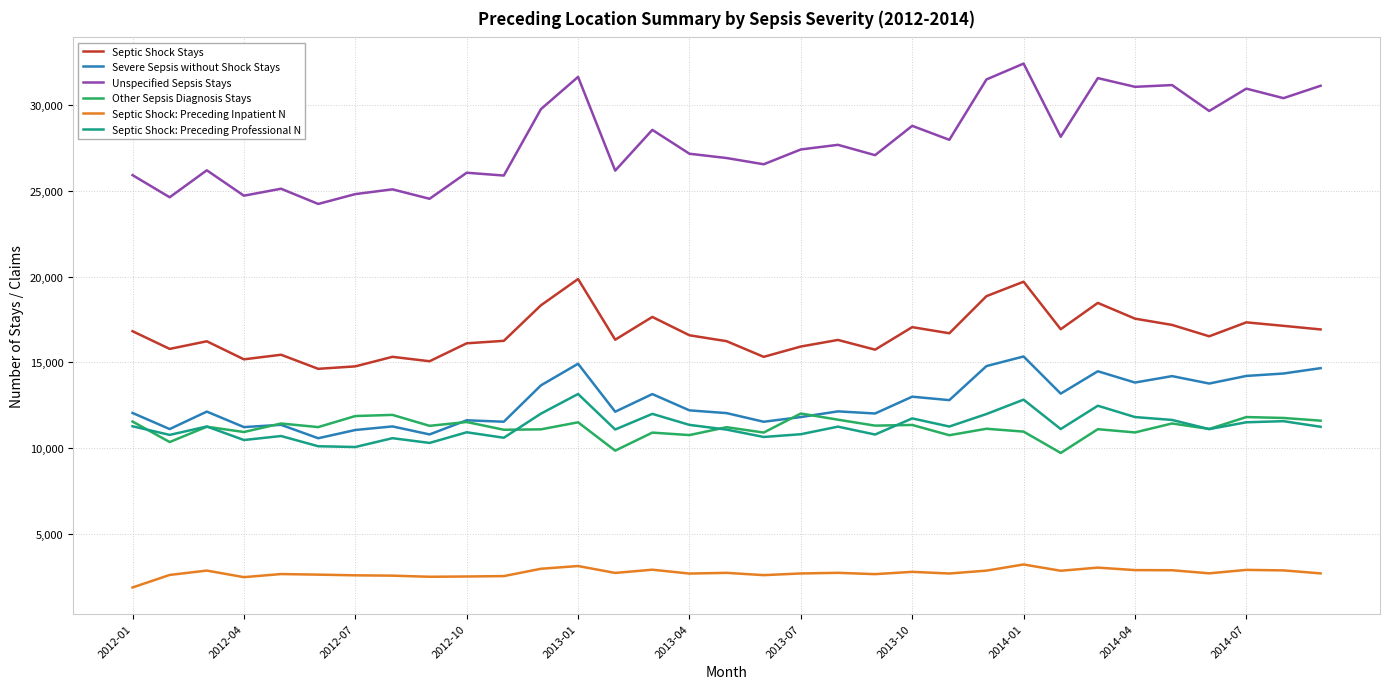

What is the difference between the maximum and second lowest values in the Other Sepsis Diagnosis Stays series?

2162